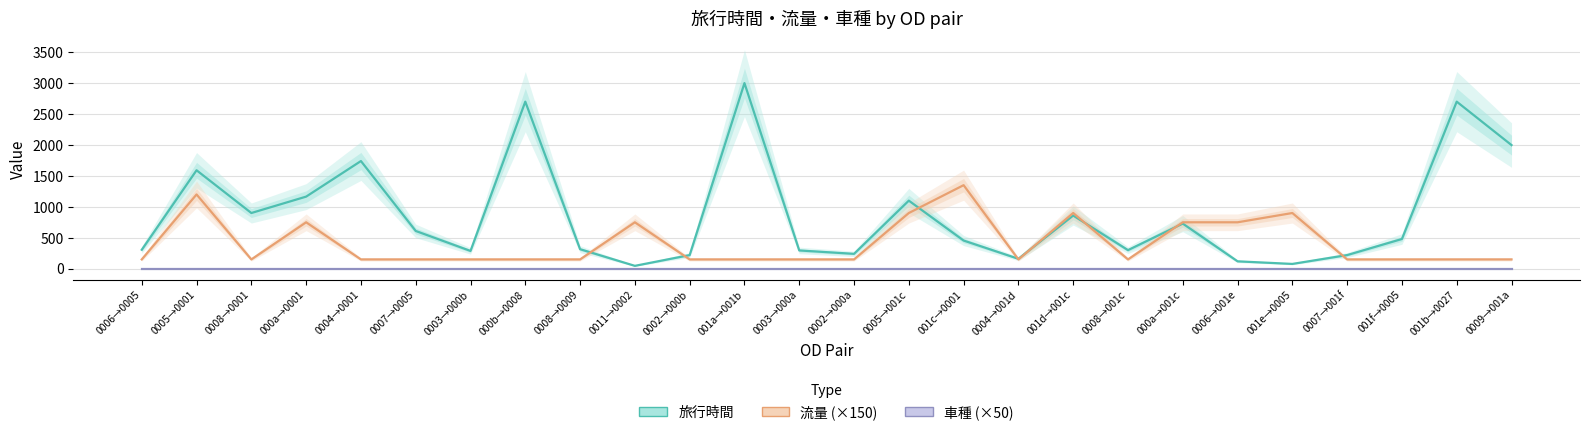

What are all the series names shown in the legend?

旅行時間, 流量 (×150), 車種 (×50)